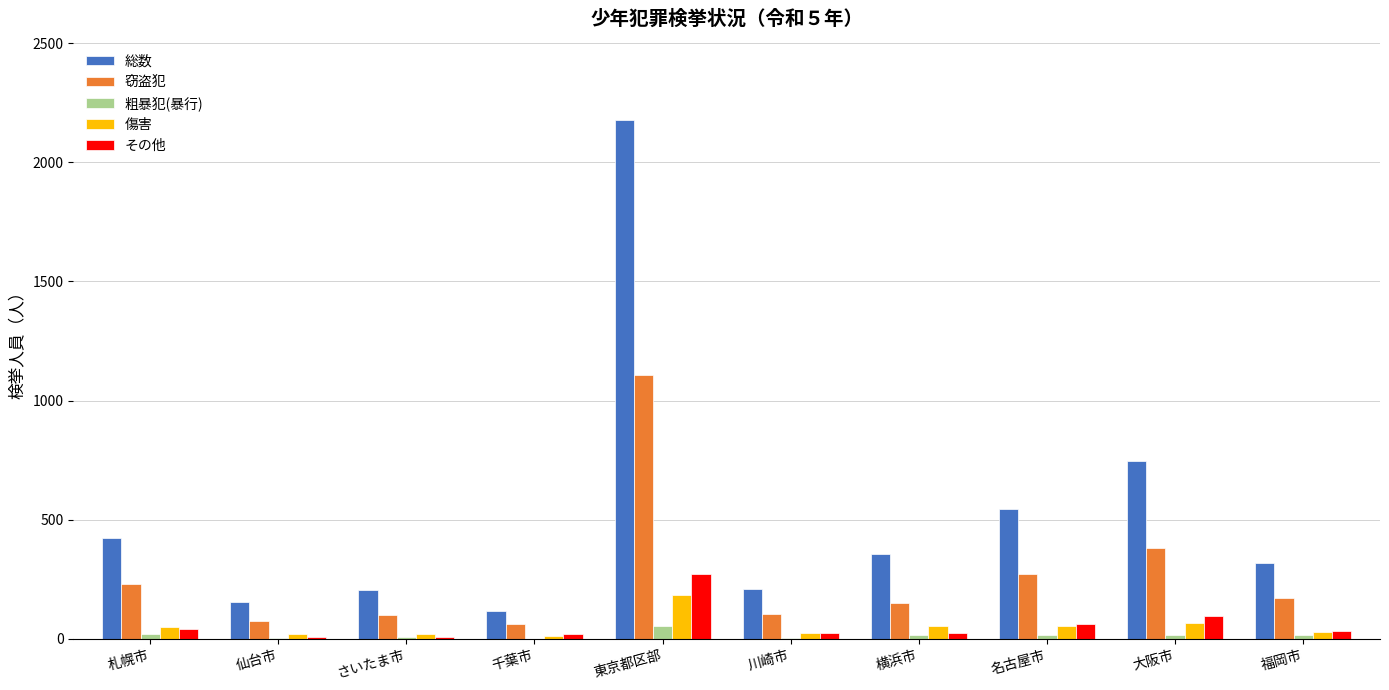

True or false: 粗暴犯(暴行) has a value of 16 at 名古屋市.

True